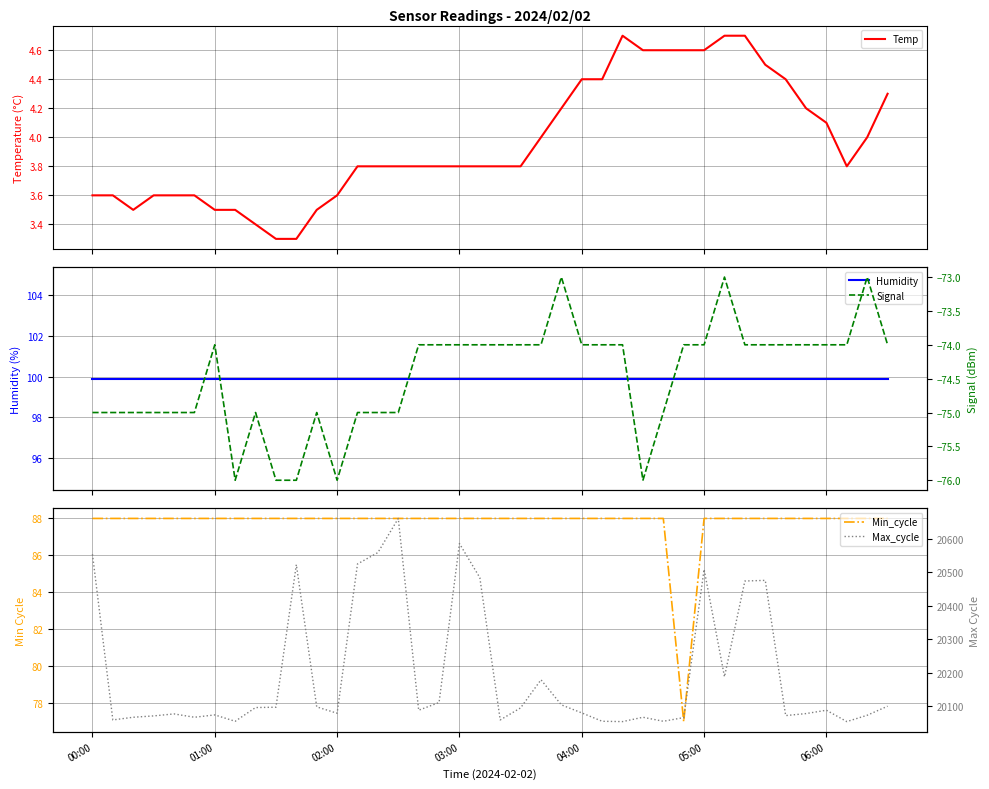

What is the smallest value displayed?

-76.0